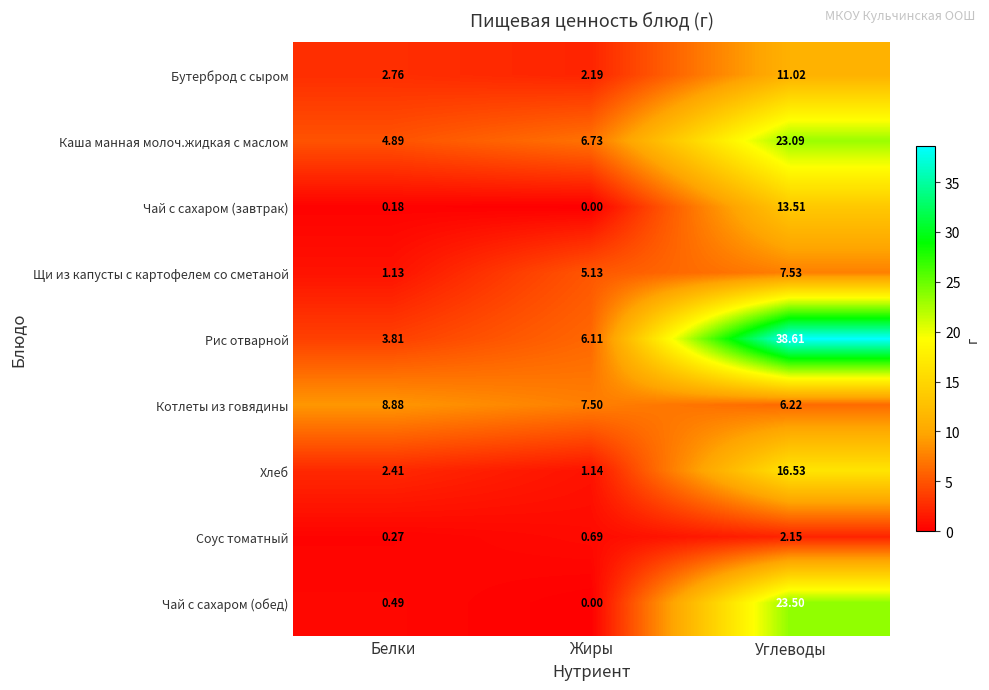

At which category does the chart reach its minimum across all series?

Жиры